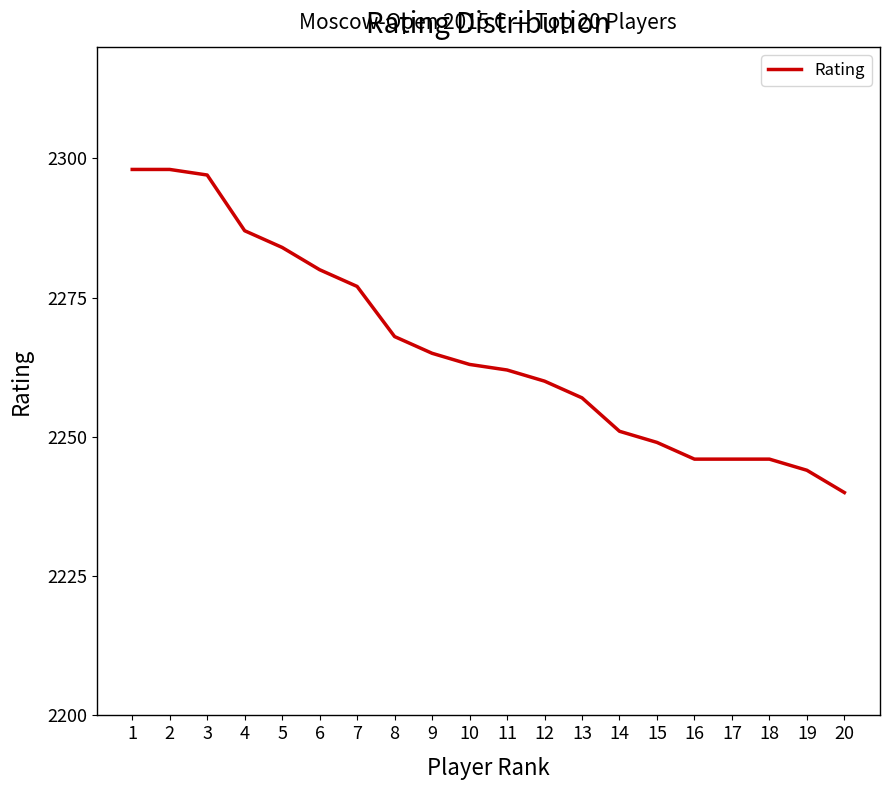

How many lines are shown in the chart?

1